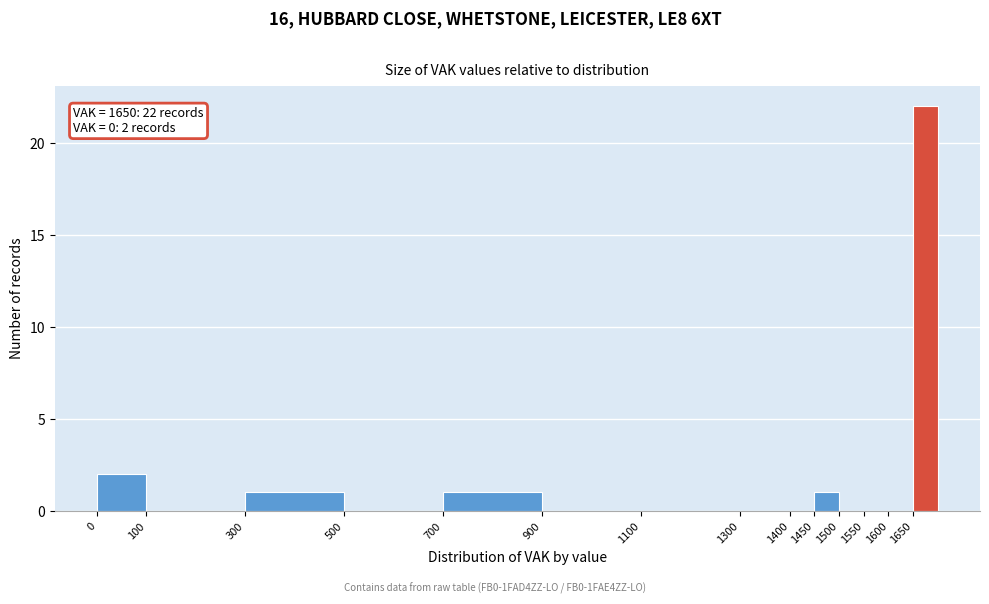

Over which range of the x-axis is the bar tallest?

1650 to 1700